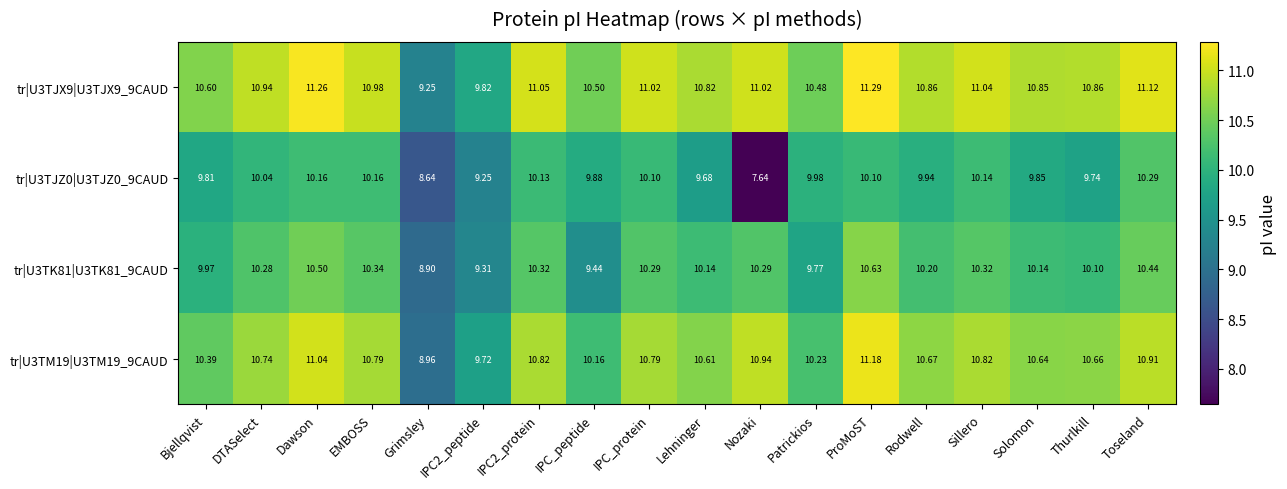

At which category does the chart reach its peak across all series?

ProMoST